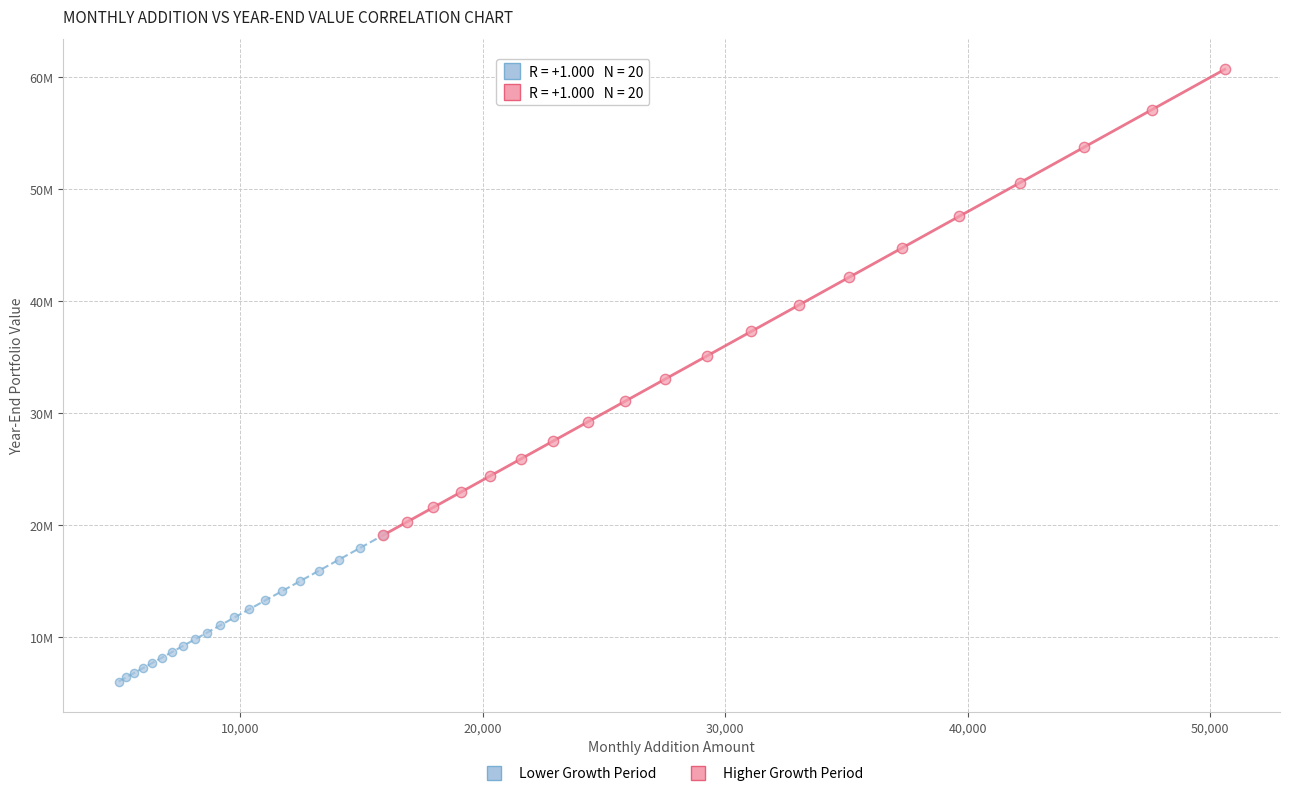

Which series has the widest spread of Y values?

Higher Growth Period